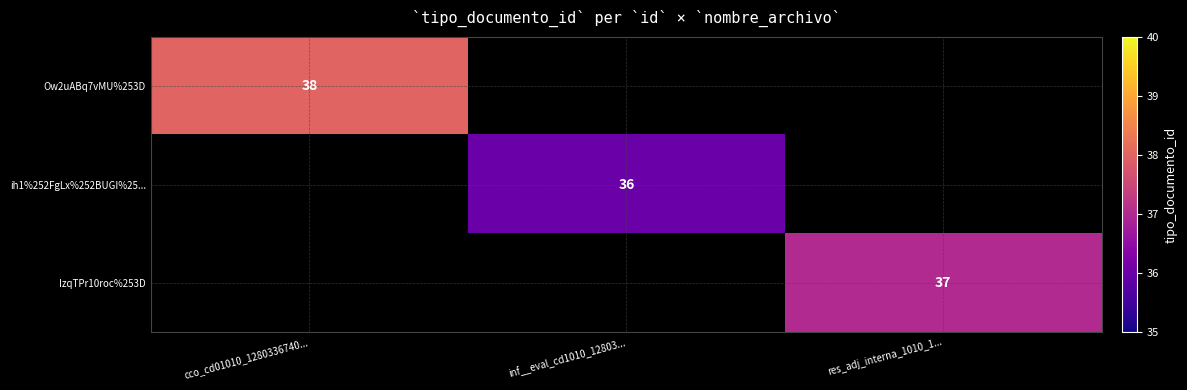

Which label corresponds to the largest value in the chart?

cco_cd01010_1280336740...